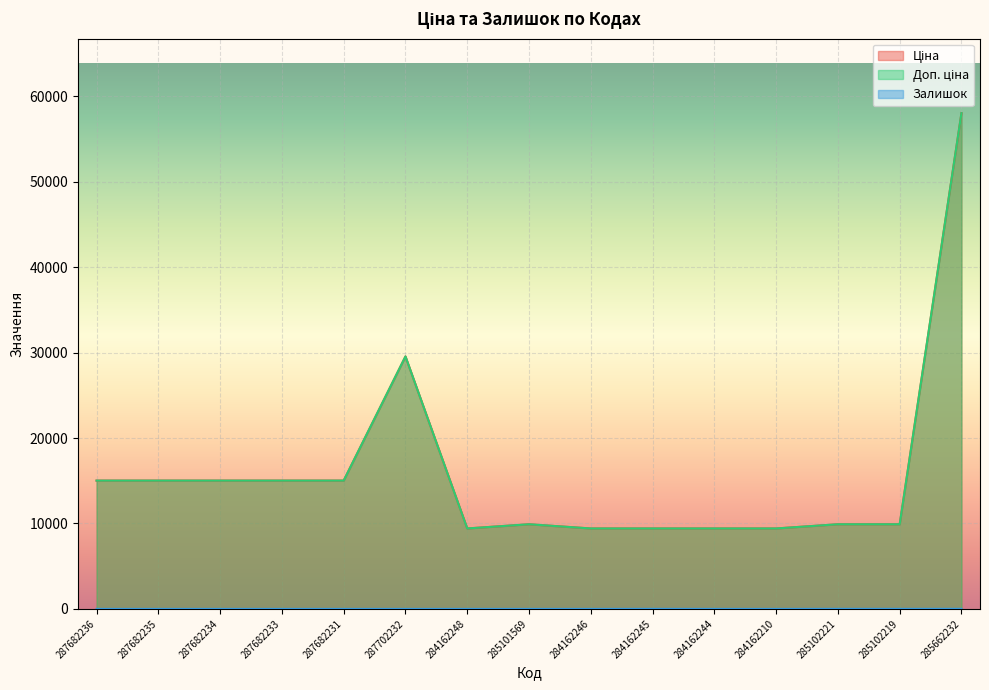

What is the approximate value of Ціна at 285102221?

9908.5